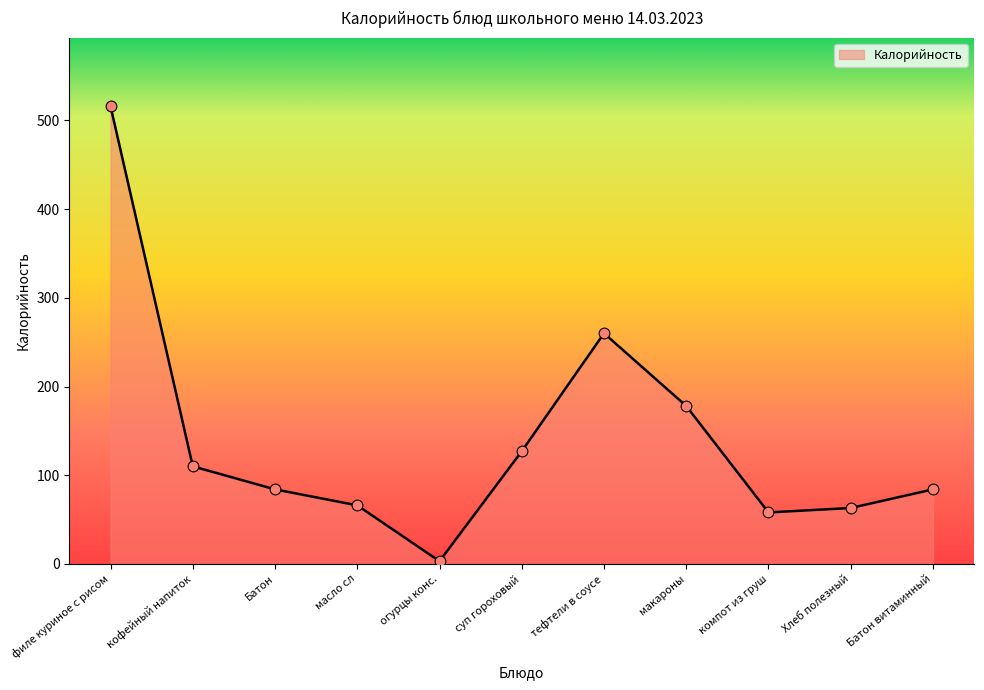

What is the change in value from филе куриное с рисом to компот из груш?

-458